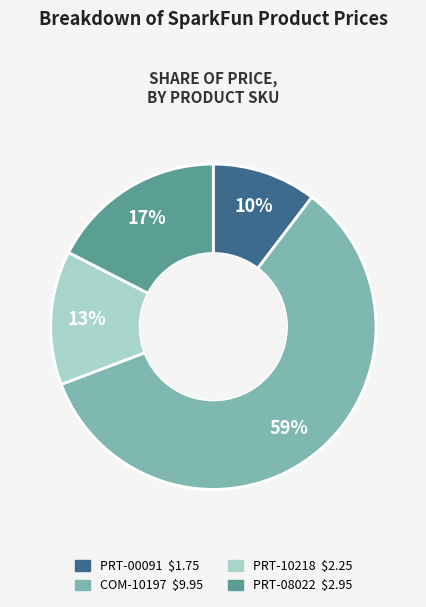

Is it true that COM-10197 is 59% of the pie?

True